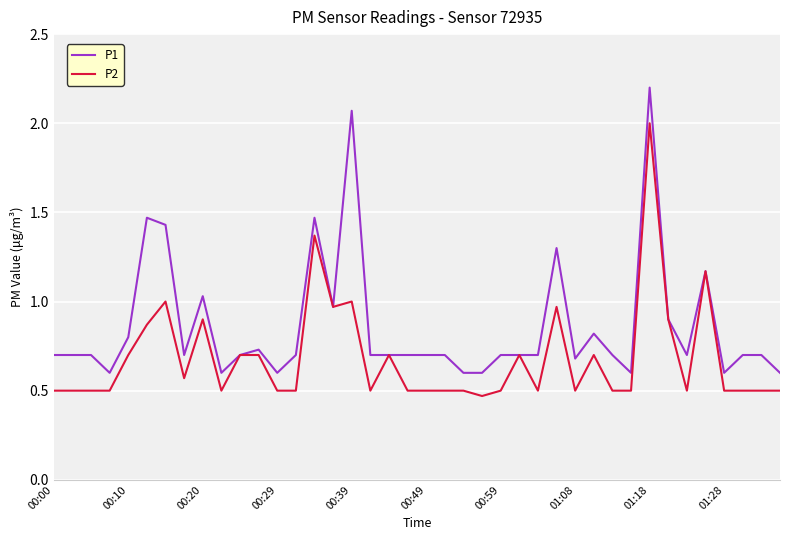

Which series has the widest spread of values?

P1